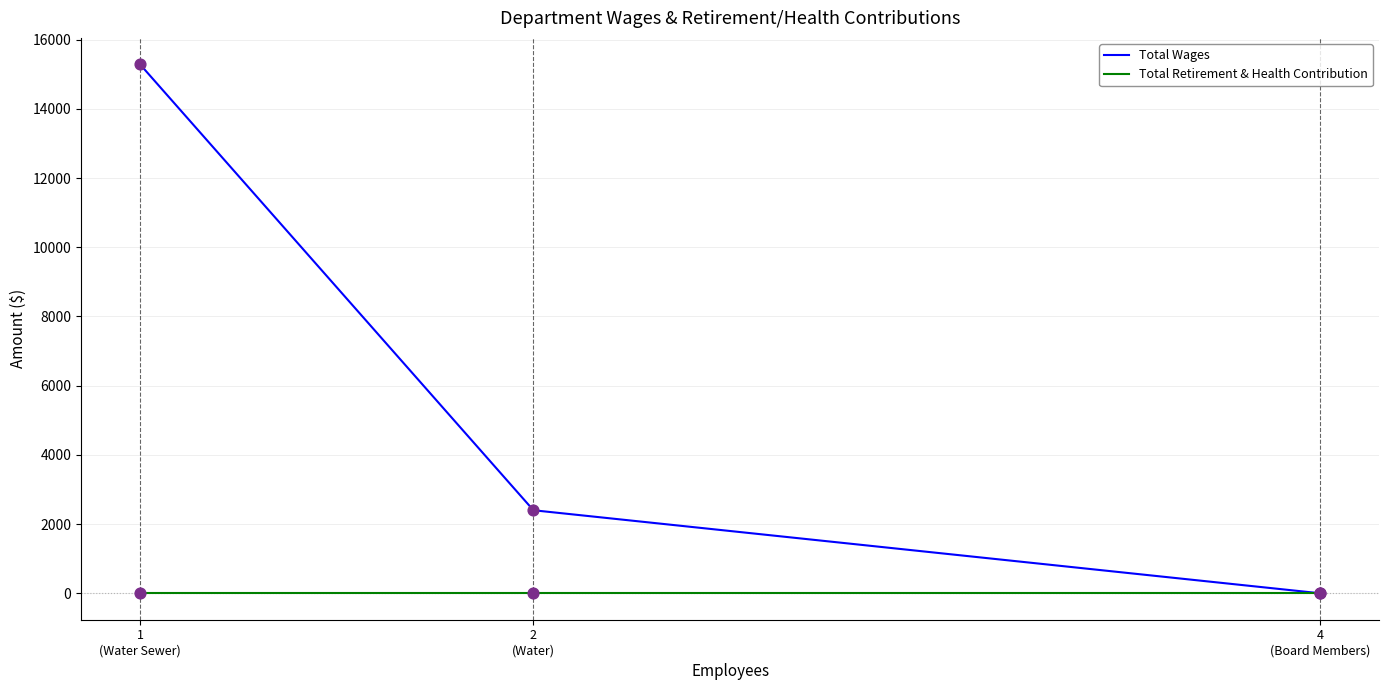

What are all the series names shown in the legend?

Total Wages, Total Retirement & Health Contribution